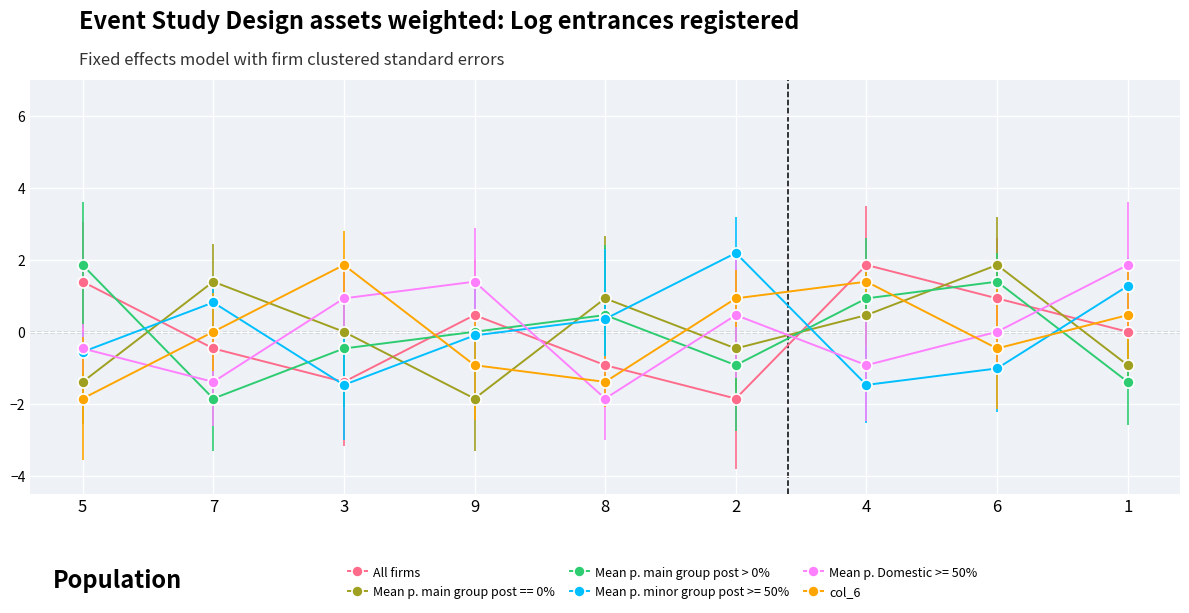

At which category does col_6 reach its first local valley?

8